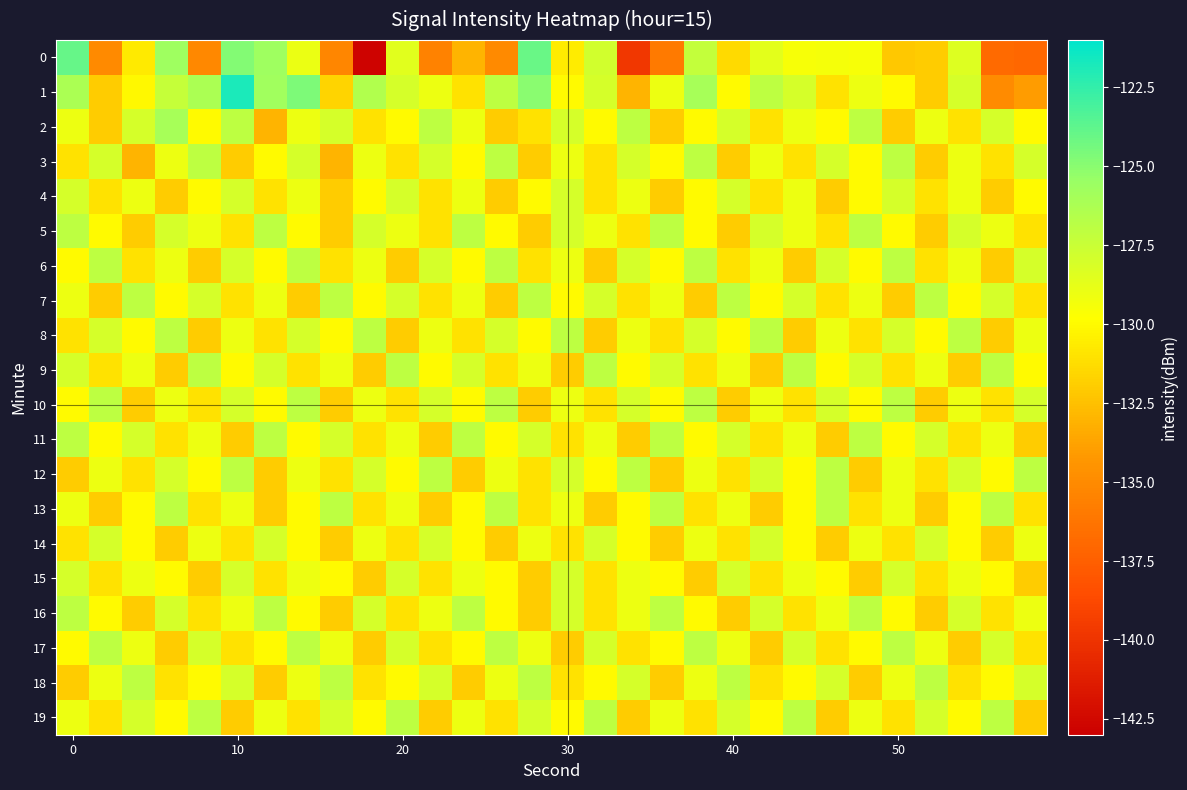

What is the greatest value displayed?

-121.8